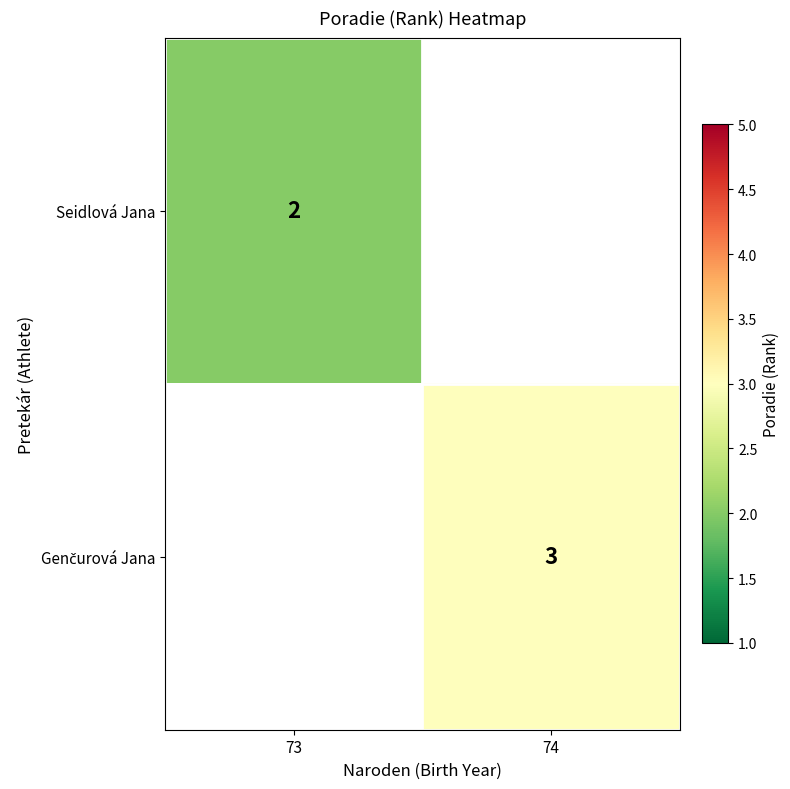

What is the smallest value displayed?

2.0